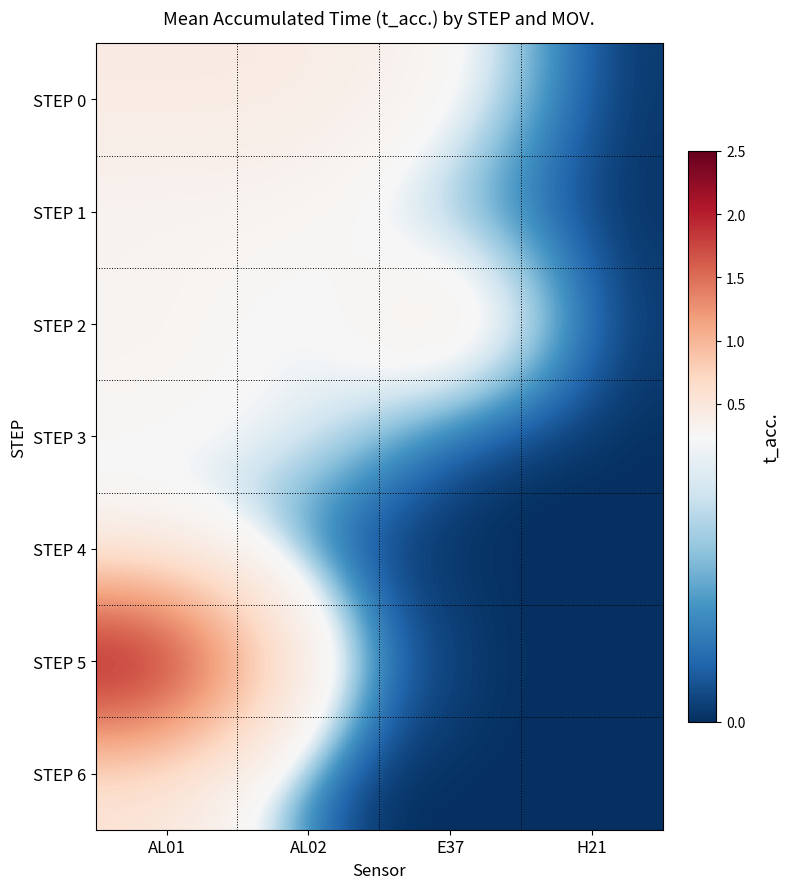

Between AL02 and AL01, which is larger?

AL02